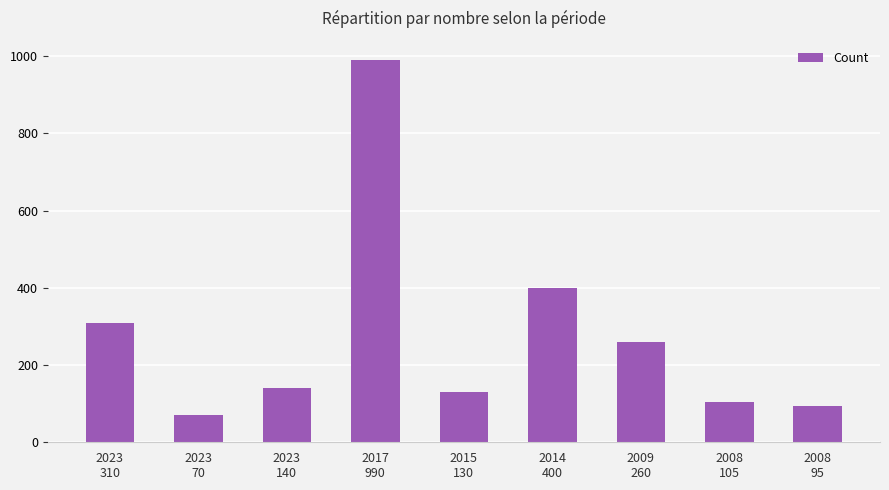

Does the chart contain any negative values?

No